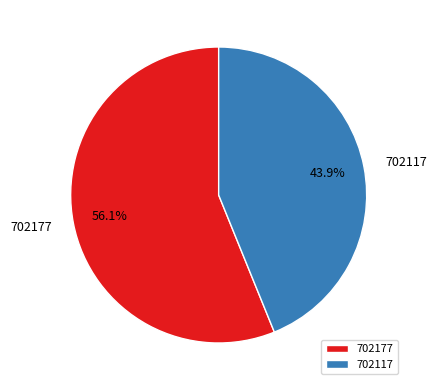

Is there any slice that represents more than half of the pie?

Yes